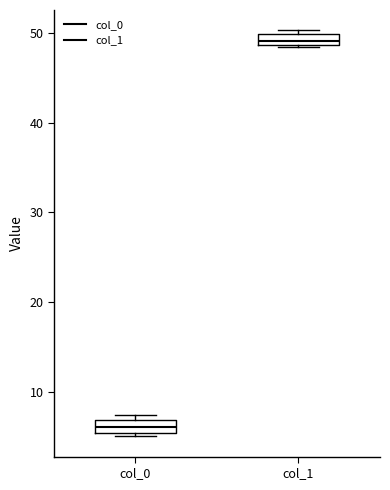

Which box has the lowest median line?

col_0